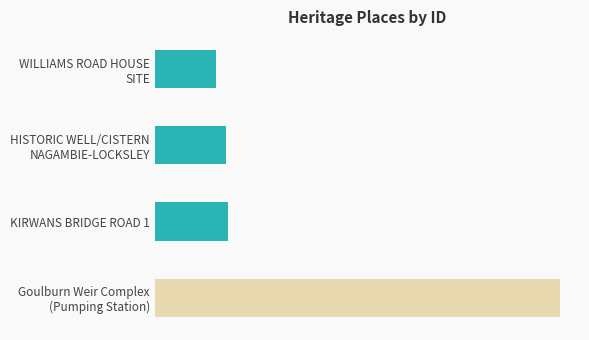

Does the chart contain any negative values?

No